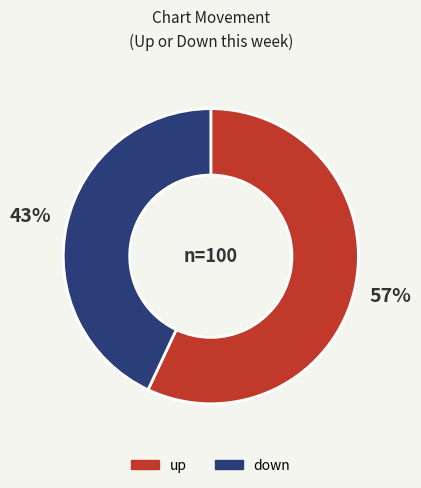

To the nearest percent, what is the average slice percentage?

50%